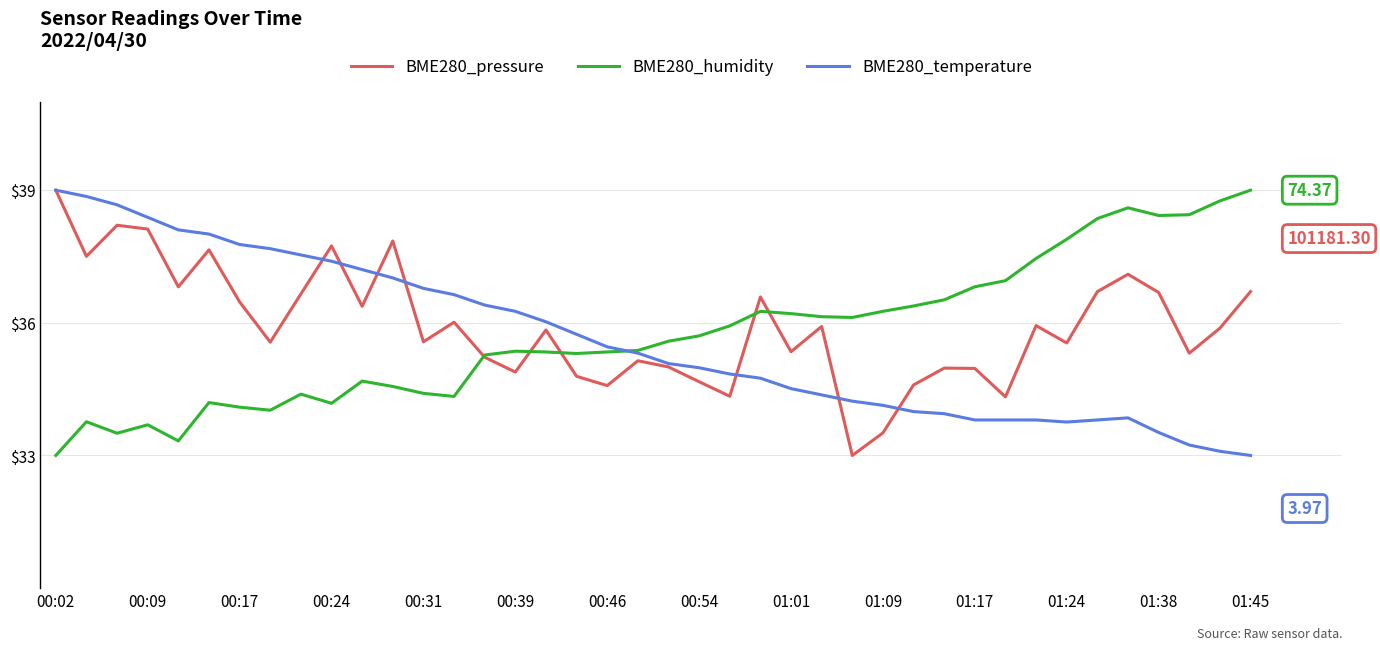

Reading left to right, transcribe all the data shown in this chart.

BME280_pressure: 39.0	37.5	38.2	38.1	36.8	37.7	36.5	35.6	36.7	37.7	36.4	37.9	35.6	36.0	35.2	34.9	35.8	34.8	34.6	35.1	35.0	34.7	34.3	36.6	35.3	35.9	33.0	33.5	34.6	35.0	35.0	34.3	35.9	35.5	36.7	37.1	36.7	35.3	35.9	36.7
BME280_humidity: 33.0	33.8	33.5	33.7	33.3	34.2	34.1	34.0	34.4	34.2	34.7	34.6	34.4	34.3	35.3	35.4	35.3	35.3	35.3	35.4	35.6	35.7	35.9	36.3	36.2	36.1	36.1	36.3	36.4	36.5	36.8	37.0	37.5	37.9	38.4	38.6	38.4	38.4	38.8	39.0
BME280_temperature: 39.0	38.9	38.7	38.4	38.1	38.0	37.8	37.7	37.5	37.4	37.2	37.0	36.8	36.6	36.4	36.3	36.0	35.7	35.5	35.3	35.1	35.0	34.8	34.7	34.5	34.4	34.2	34.1	34.0	33.9	33.8	33.8	33.8	33.8	33.8	33.9	33.5	33.2	33.1	33.0